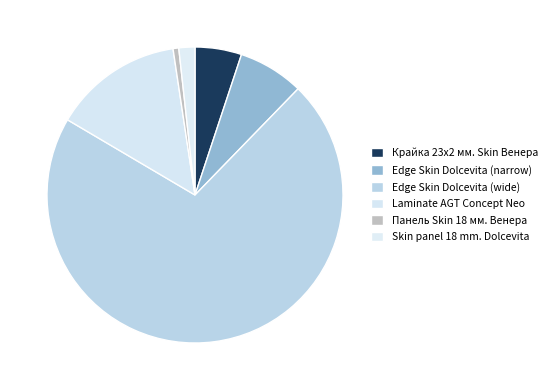

How many slices are in this pie chart?

6